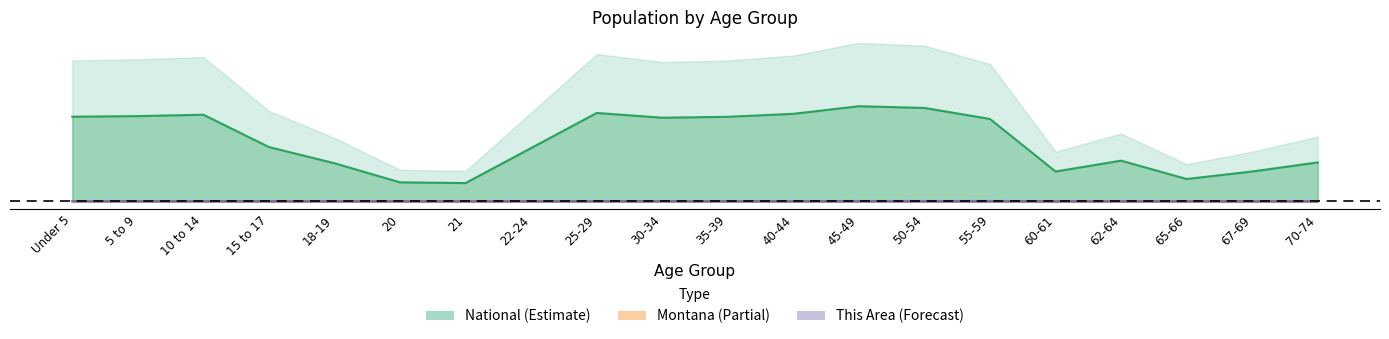

What are all the series names shown in the legend?

This Area, Montana, National